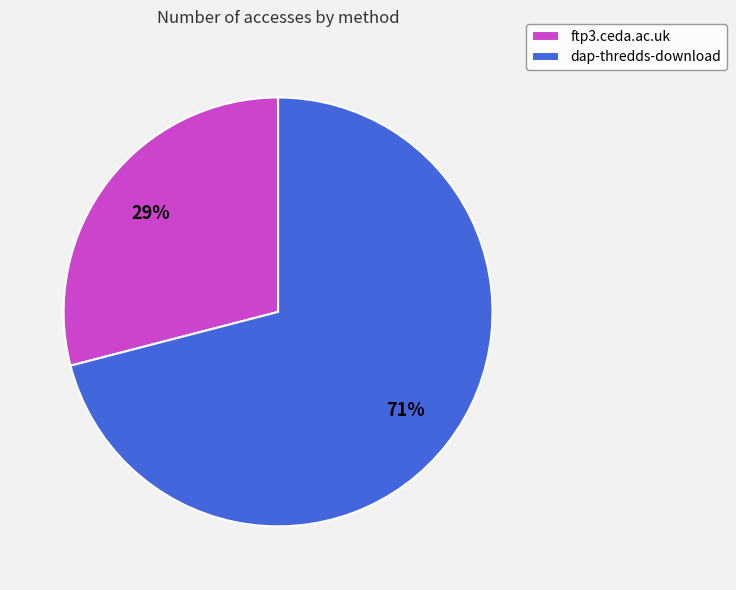

What percentage is the ftp3.ceda.ac.uk slice, to the nearest percent?

29%